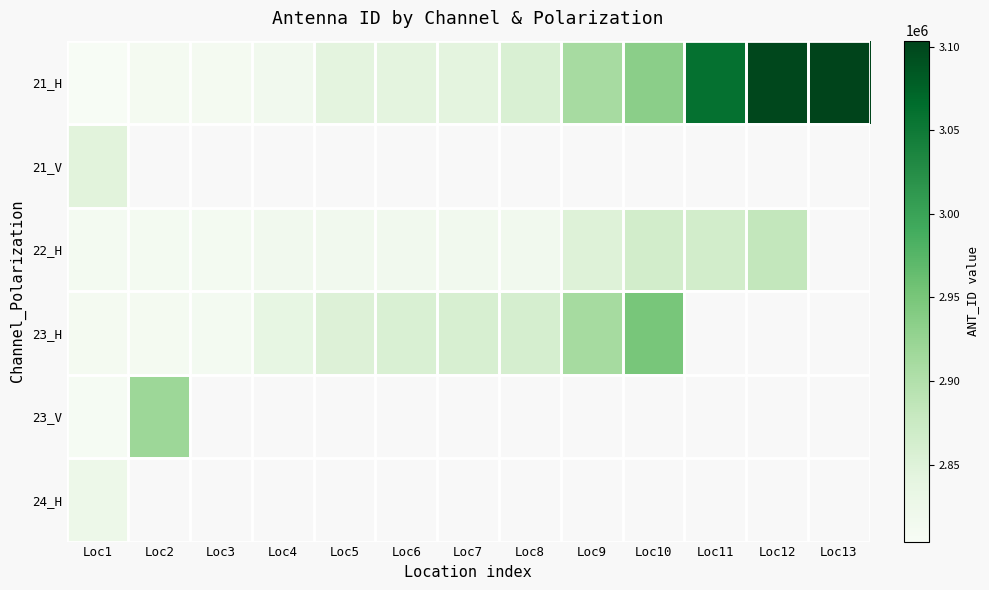

What is the sum of the 21_H values at Loc4 and Loc2?

5626811.0